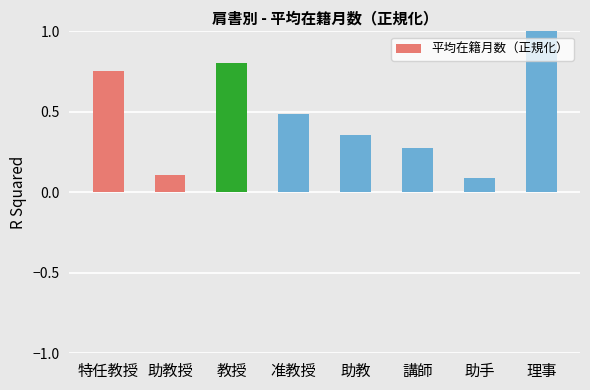

What is the sum of the values at 助手 and 准教授?

0.6